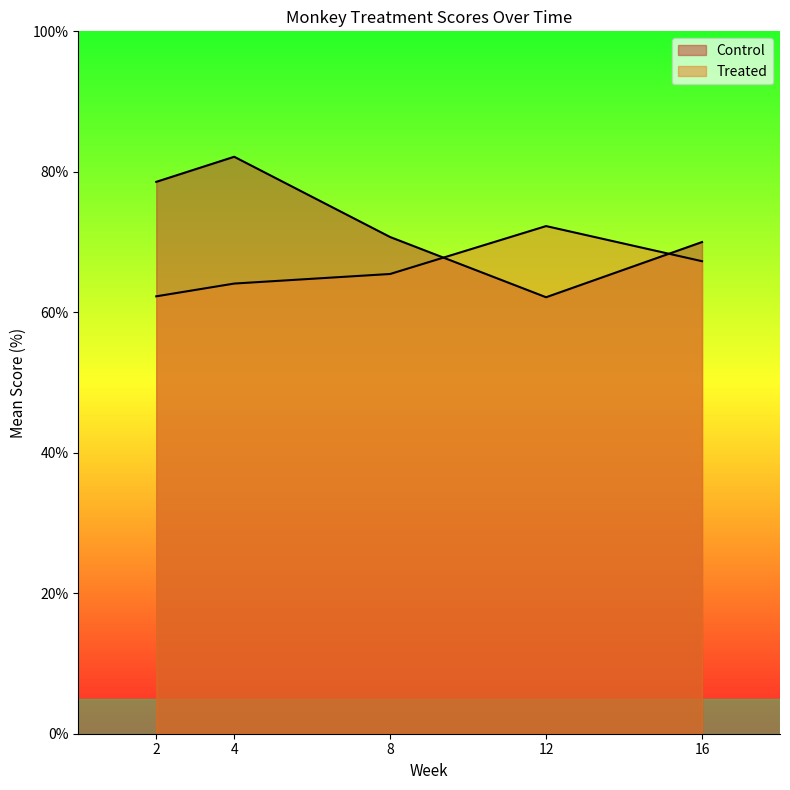

Between Week4 and Week8, which is larger?

Week4